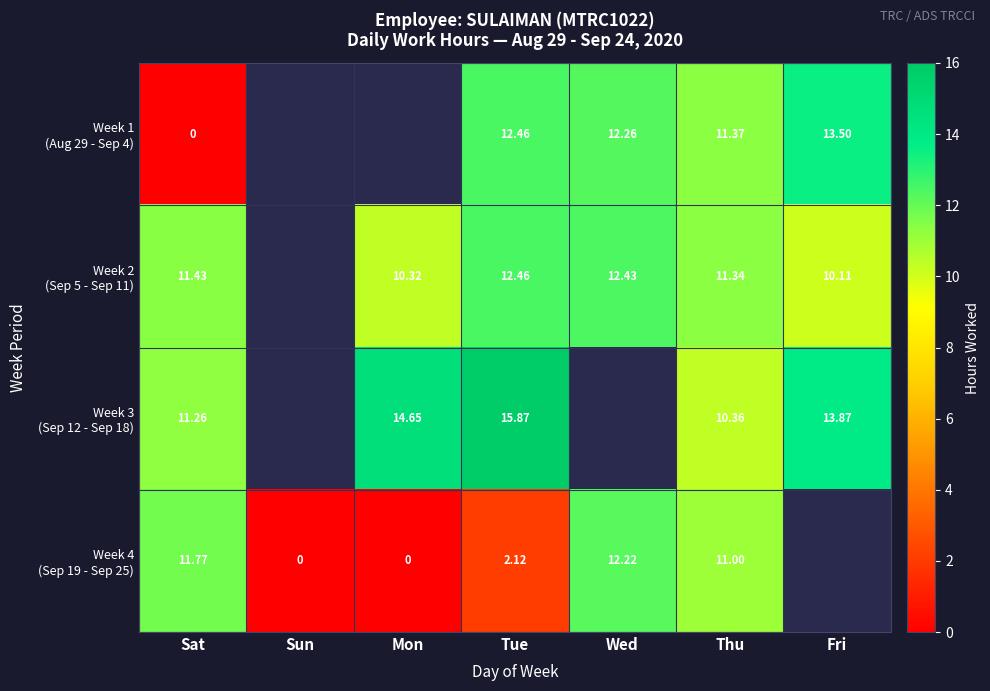

What is the greatest value displayed?

15.9